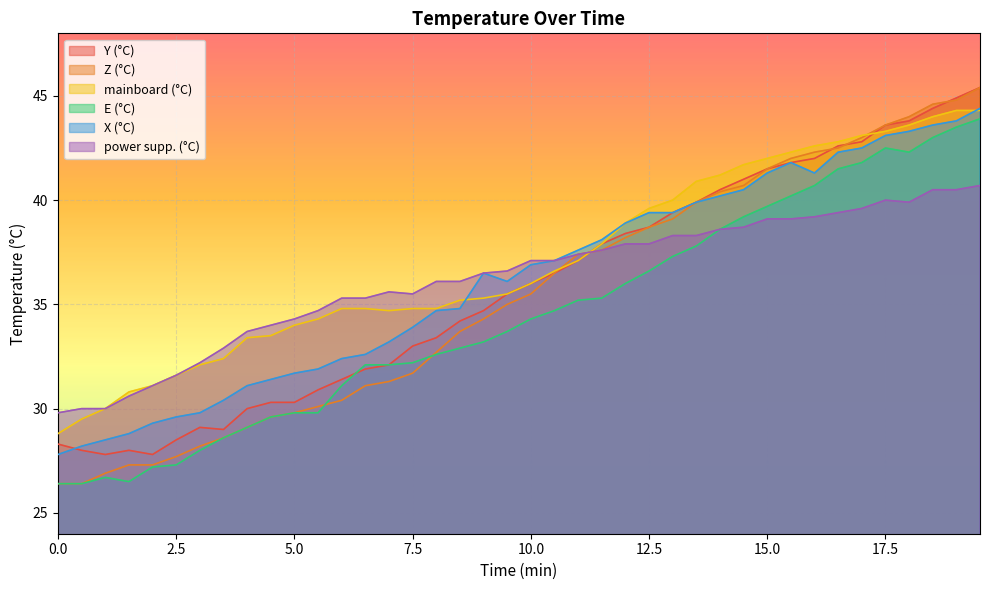

Which series has the largest total across all categories?

mainboard (°C)